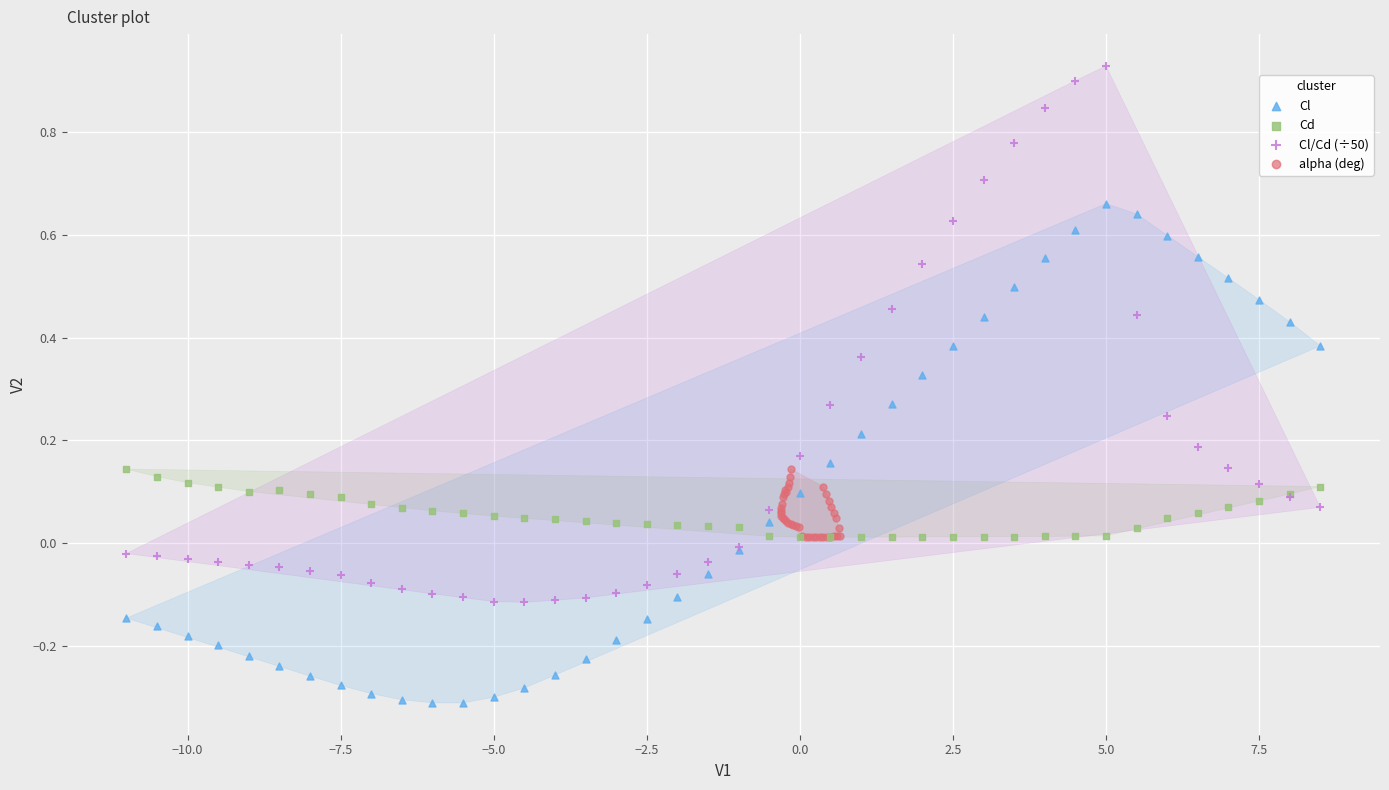

What are all the series names shown in the legend?

Cl, Cd, Cl/Cd (÷50), alpha (deg)